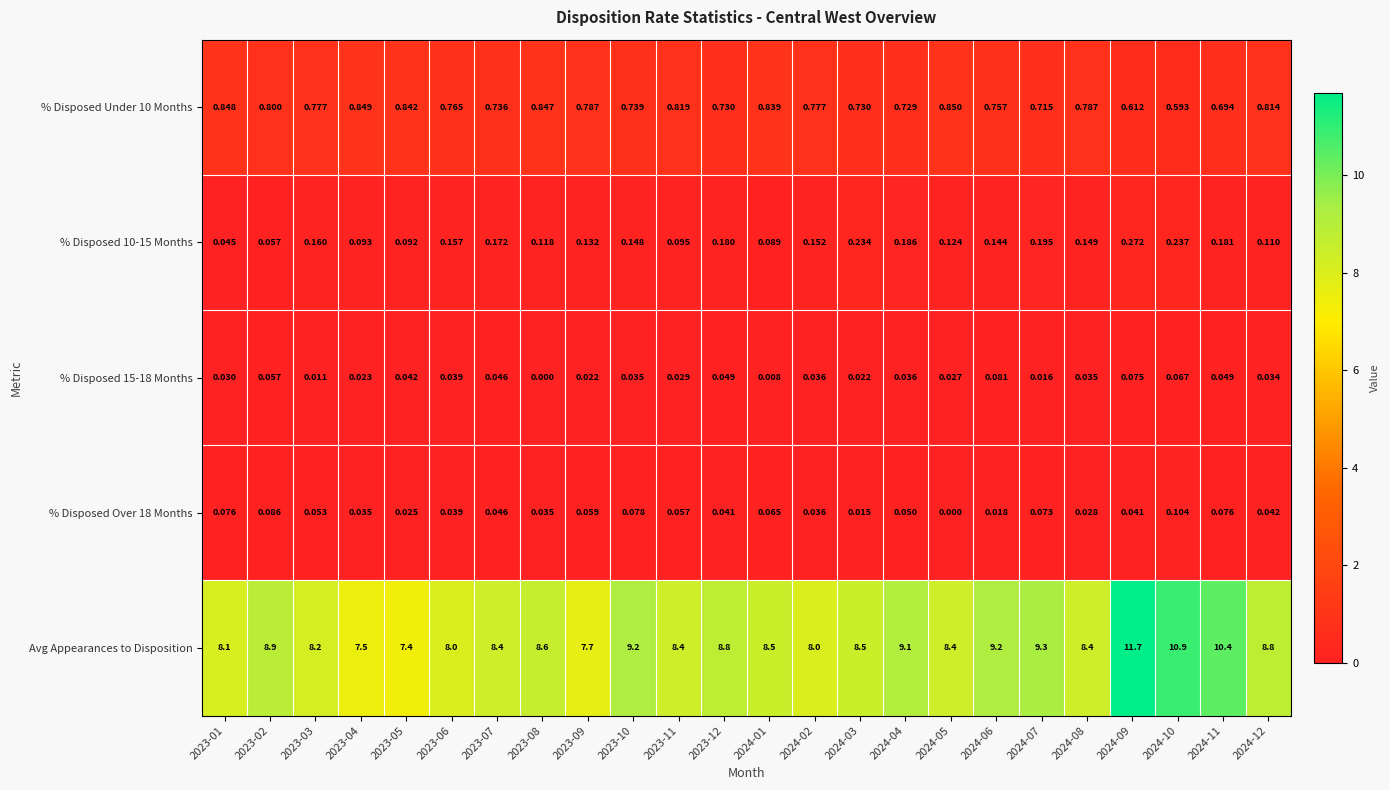

Which series has the largest total across all categories?

Avg Appearances to Disposition